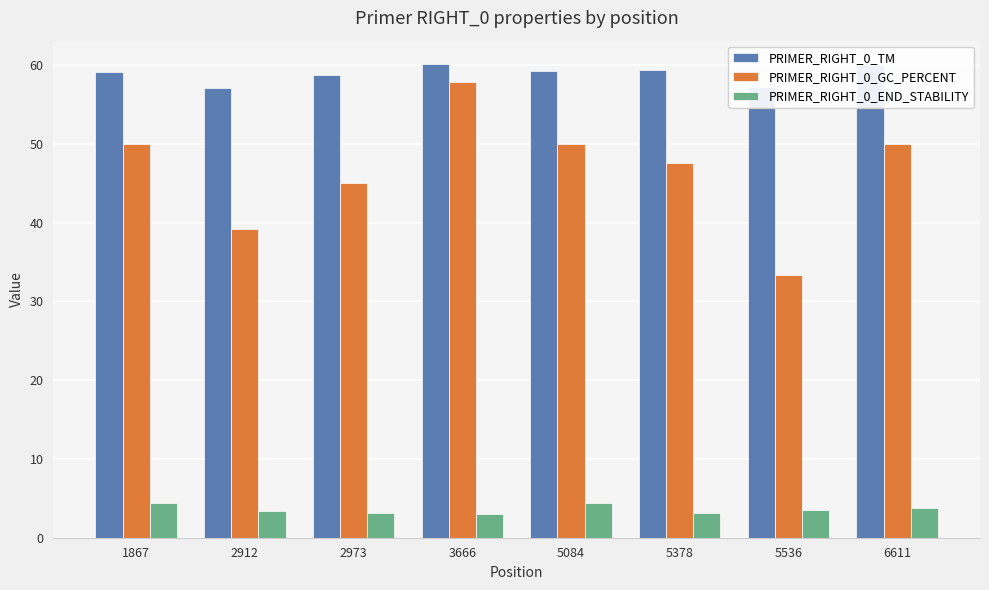

What is the difference between the PRIMER_RIGHT_0_GC_PERCENT values at 3666 and 5536?

24.6